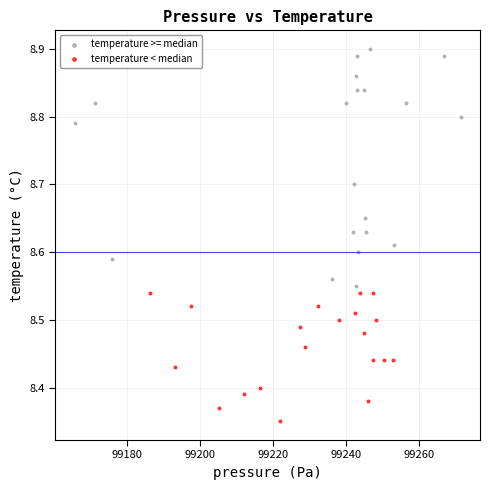

Which series has the widest spread of Y values?

temperature >= median